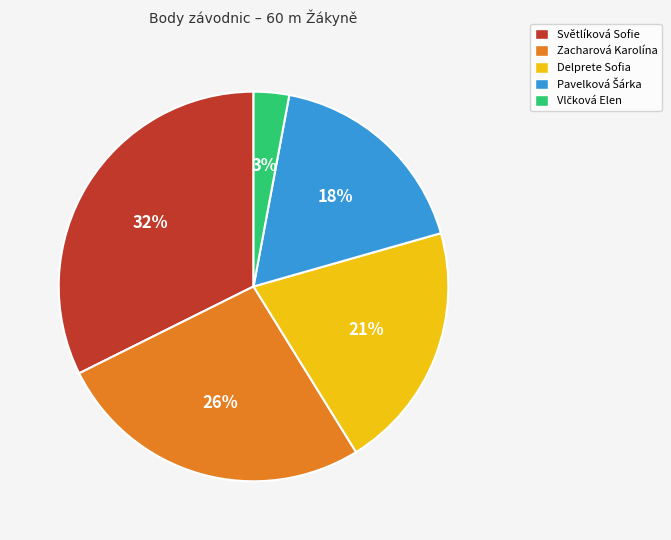

Is the sum of Světlíková Sofie and Delprete Sofia greater than half?

Yes